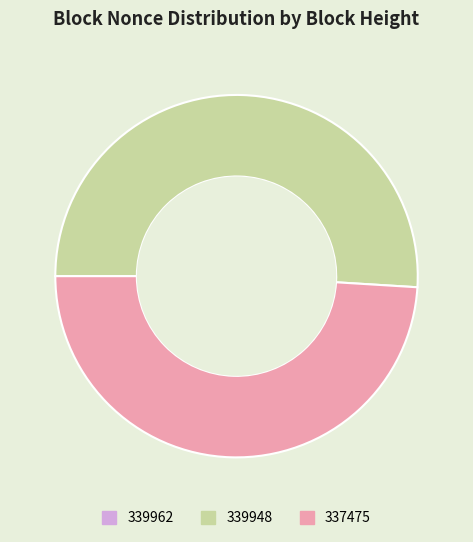

Which slice is the largest?

339948